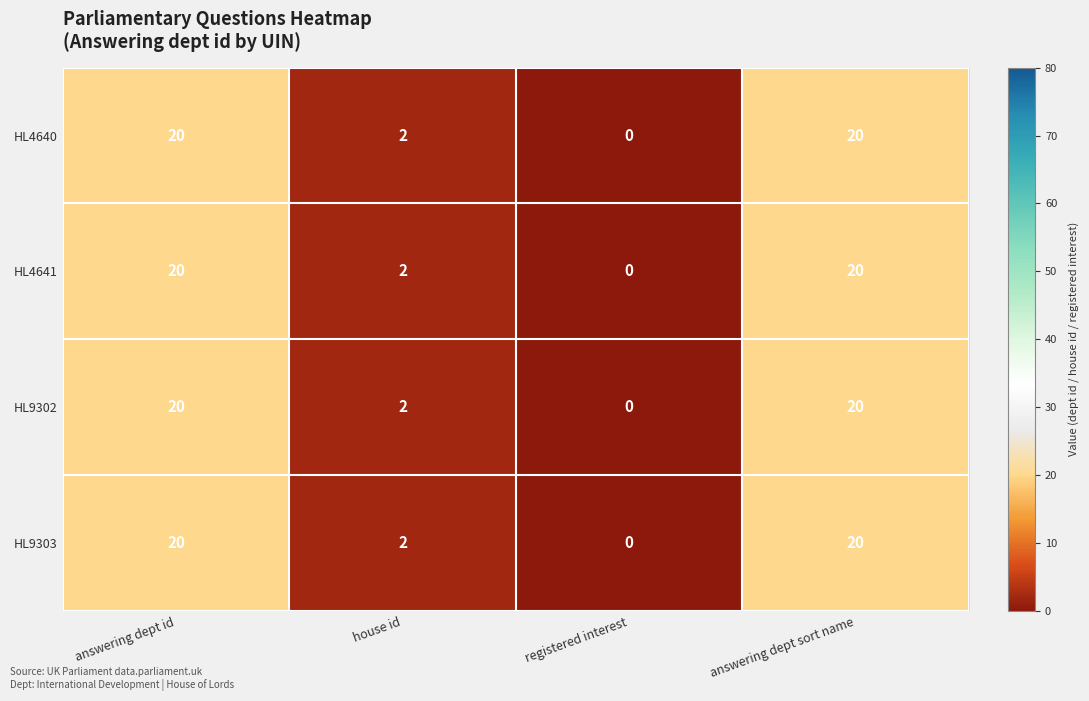

How many HL4641 values are between 2 and 20?

3